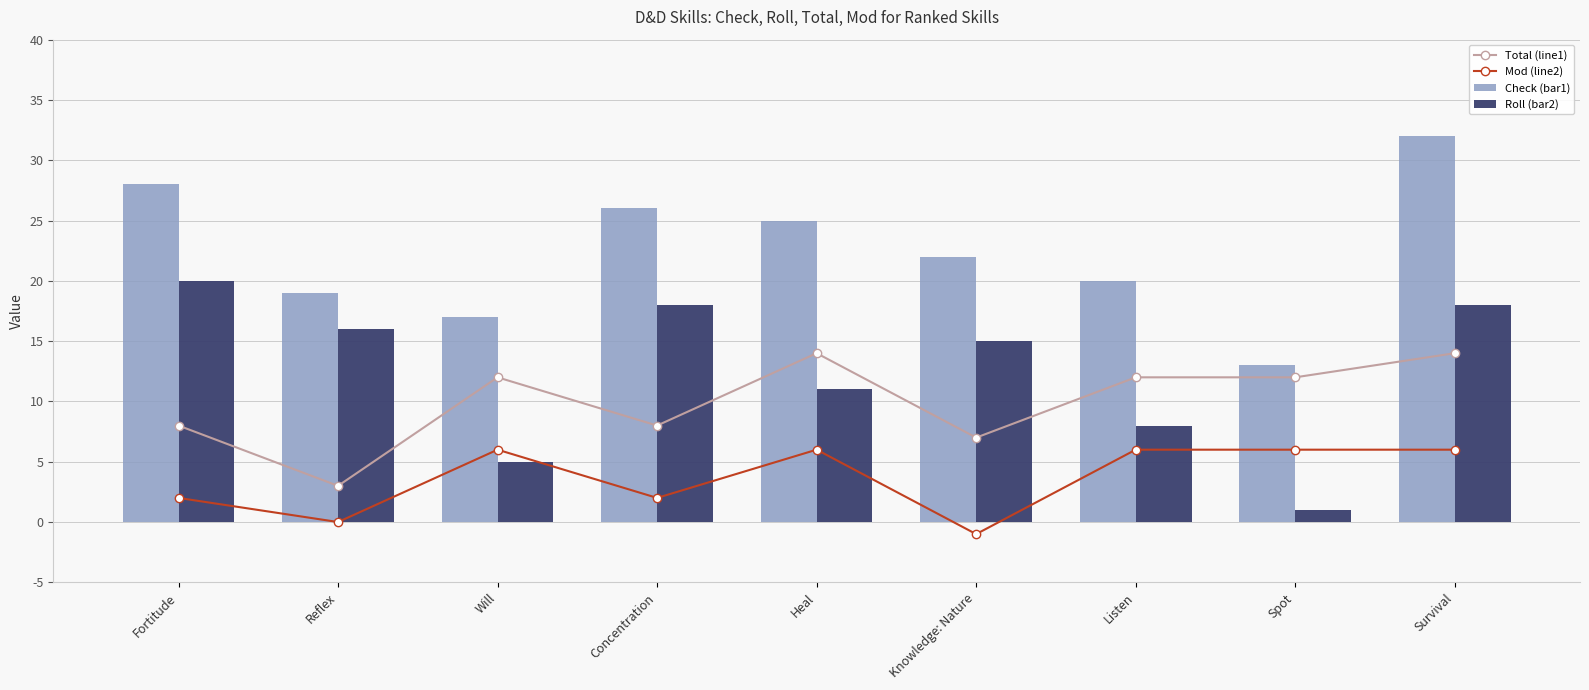

What is the difference between the maximum and second lowest values in the Check (bar1) series?

15